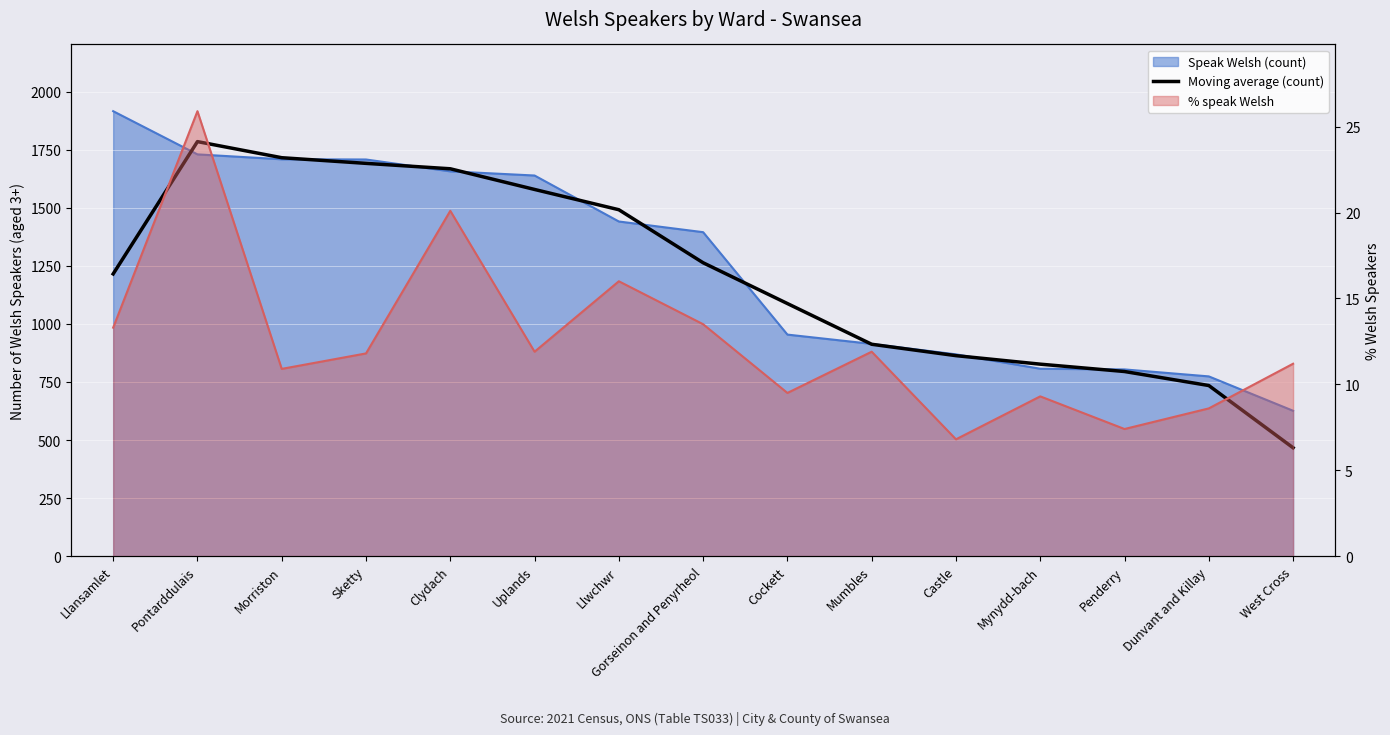

What is the label of the 2nd point from the right?

Dunvant and Killay